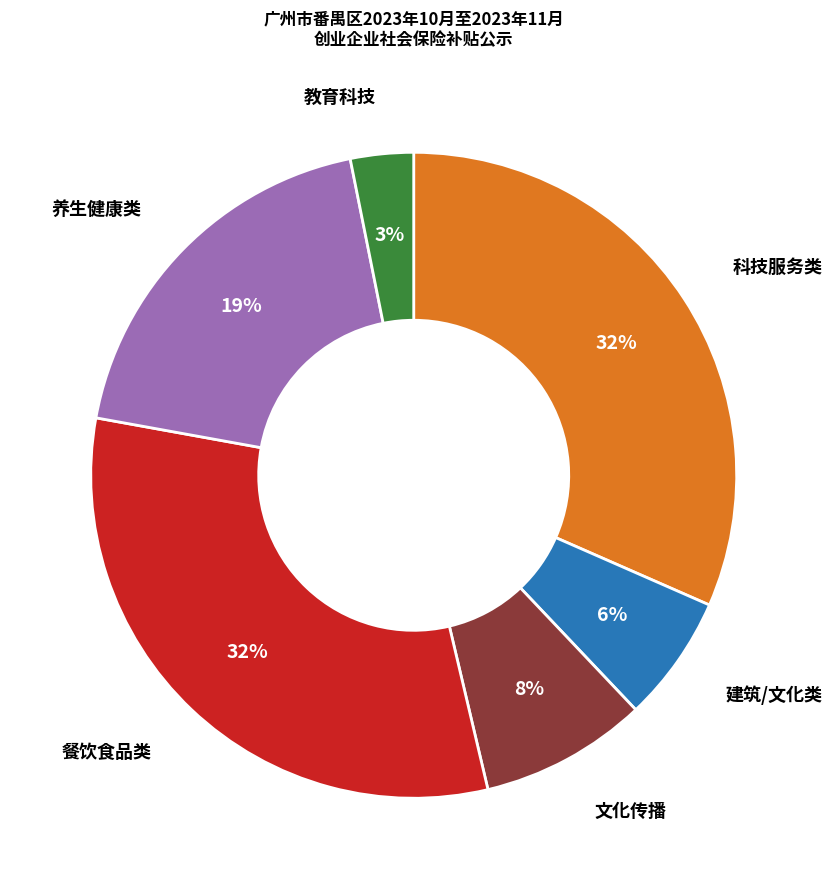

Count the number of slices in the pie.

6